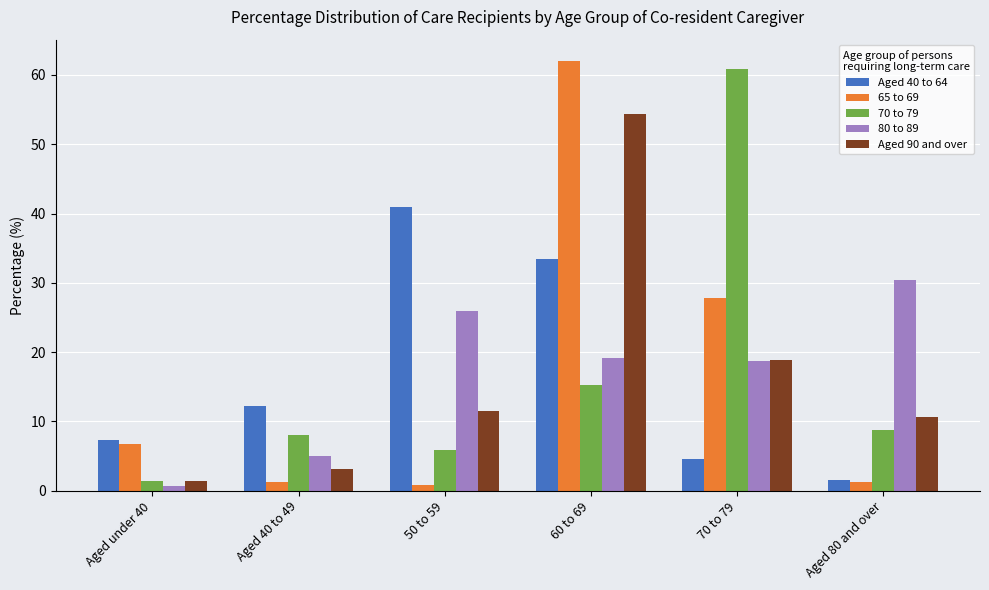

At which category is the sum across all series the highest?

60 to 69